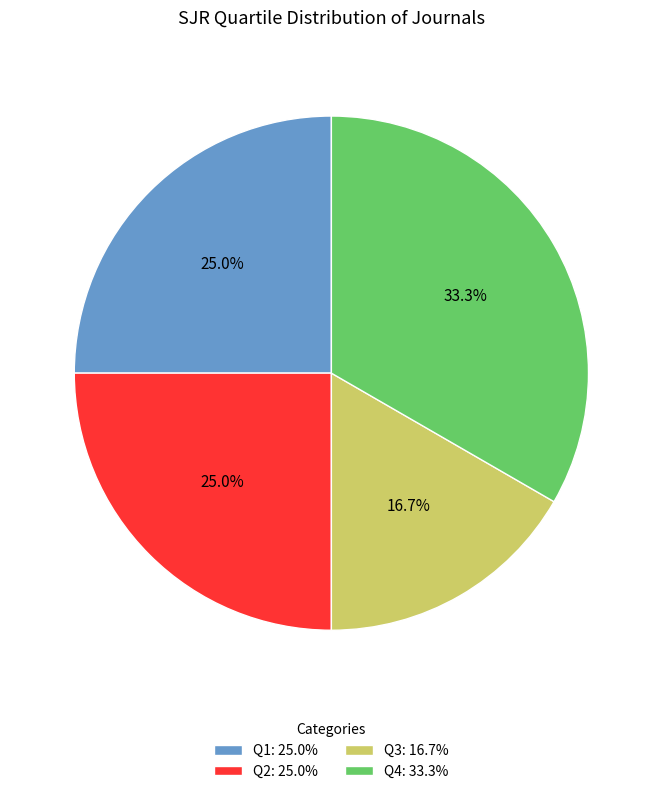

Do Q4 and Q2 together represent more than half of the pie?

Yes